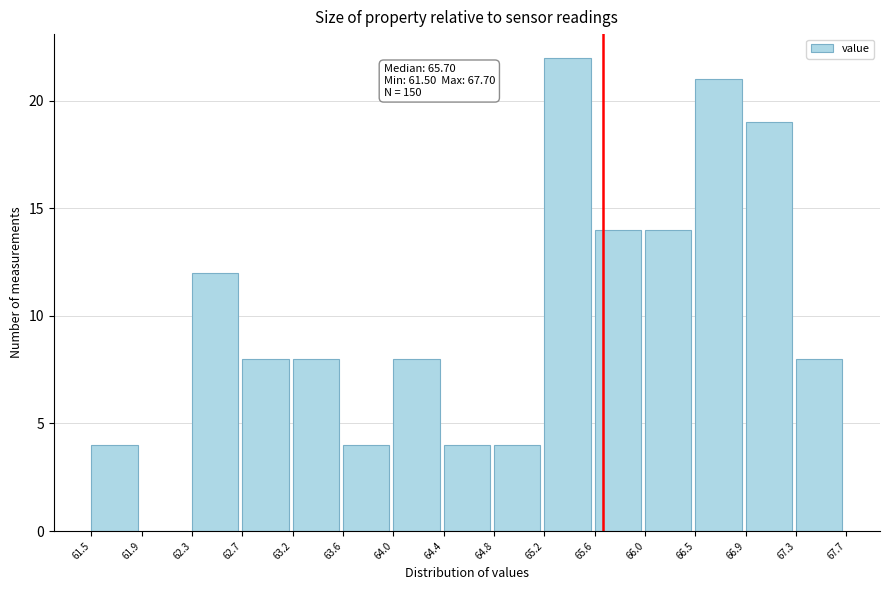

Over which range of the x-axis is the bar tallest?

65.2 to 65.6